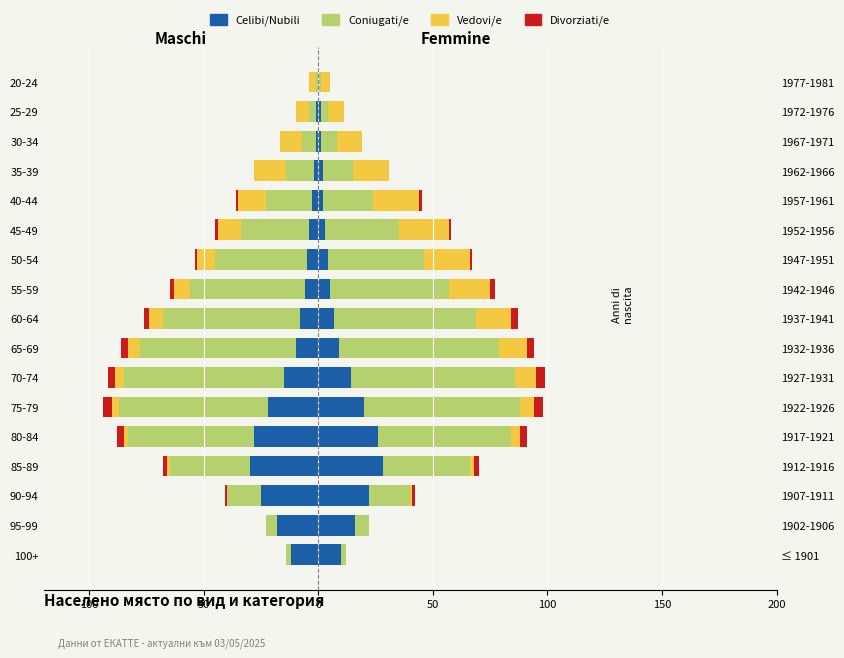

Between 55-59 and 20-24, which series saw the biggest shift?

Coniugati/e